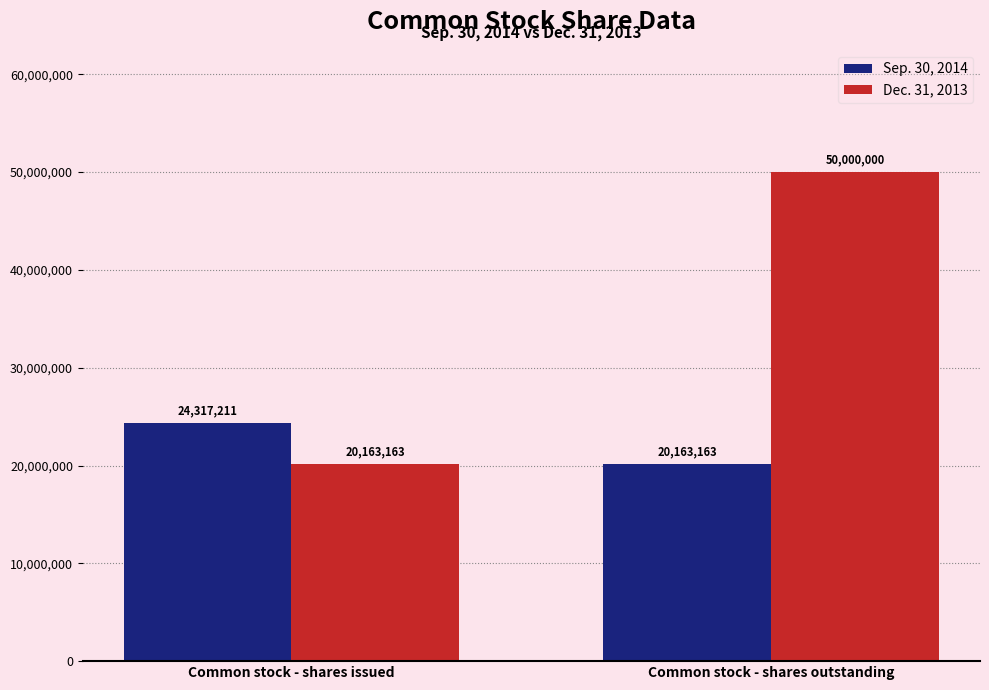

What are all the series names shown in the legend?

Sep. 30, 2014, Dec. 31, 2013